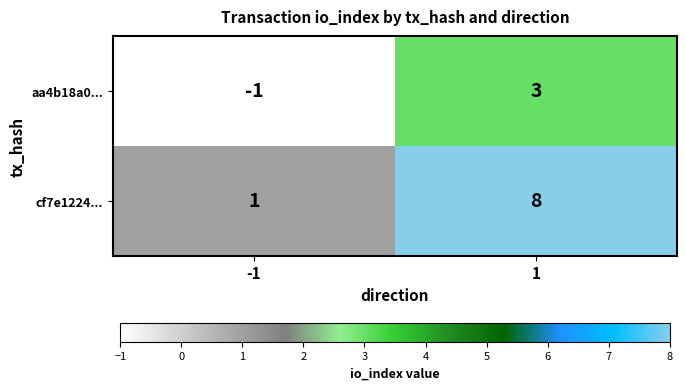

What is the difference between the maximum and minimum values in the aa4b18a0... series?

4